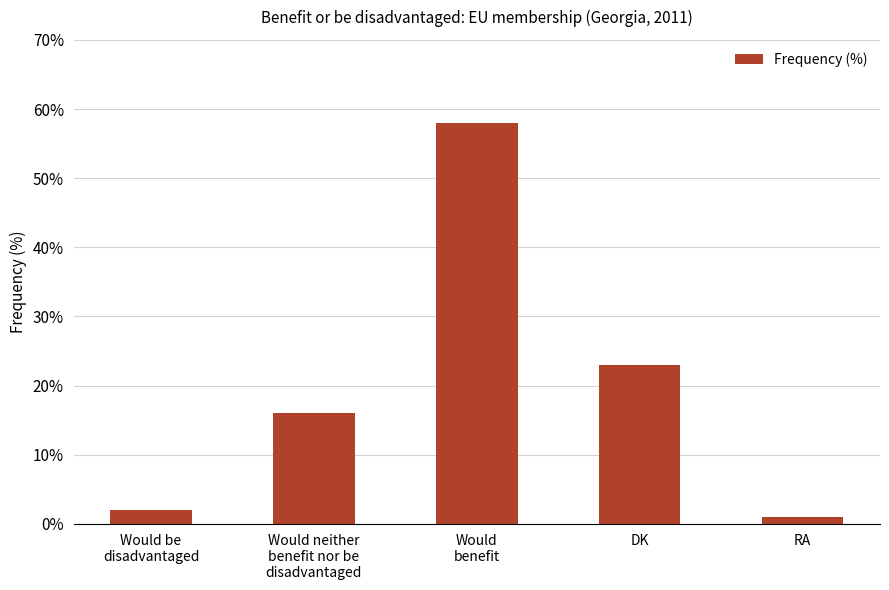

What is the average value?

20